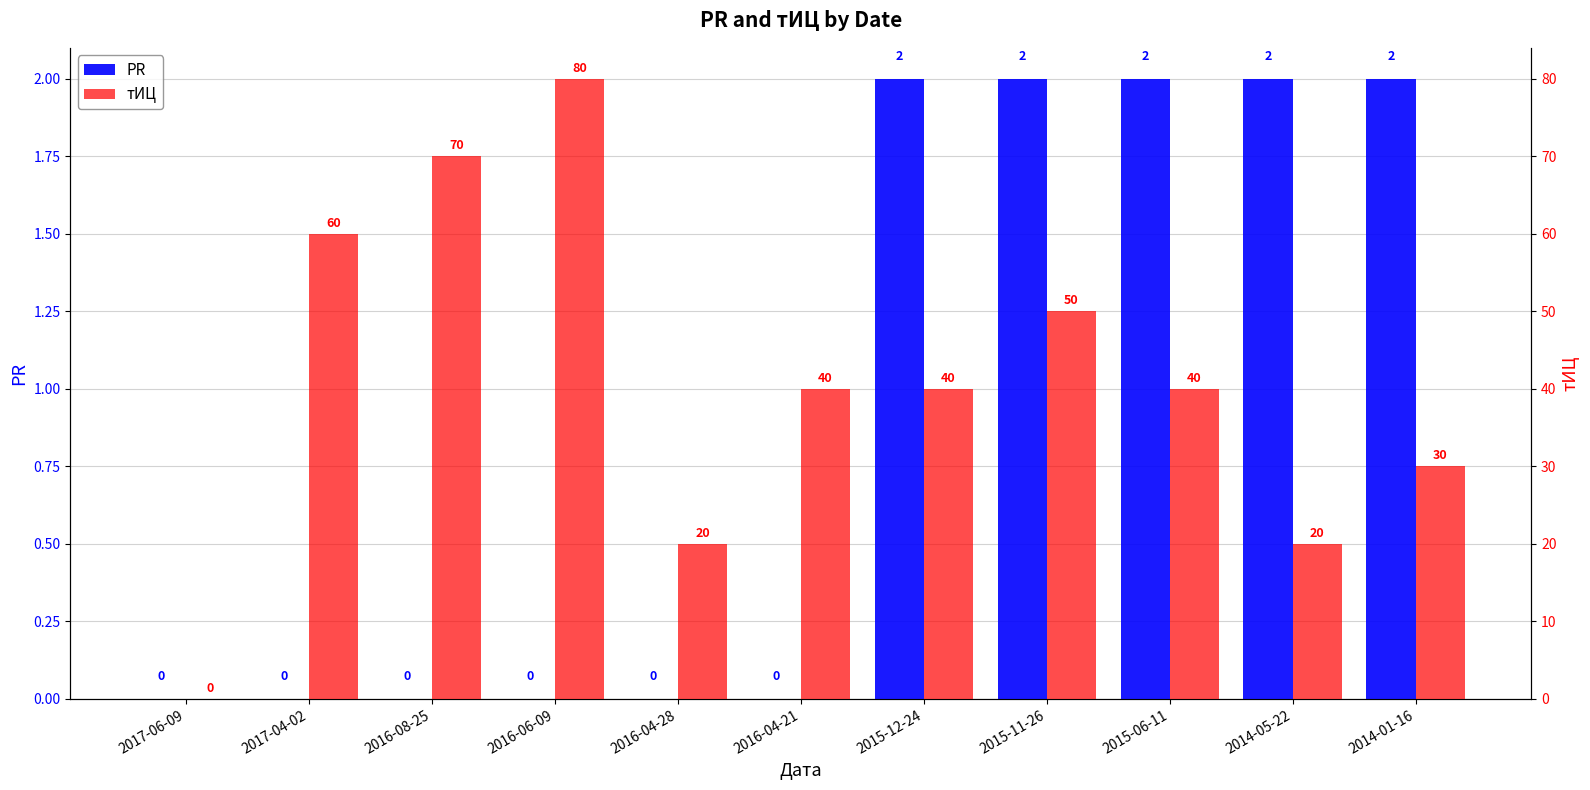

How many categories are shown in the chart?

11